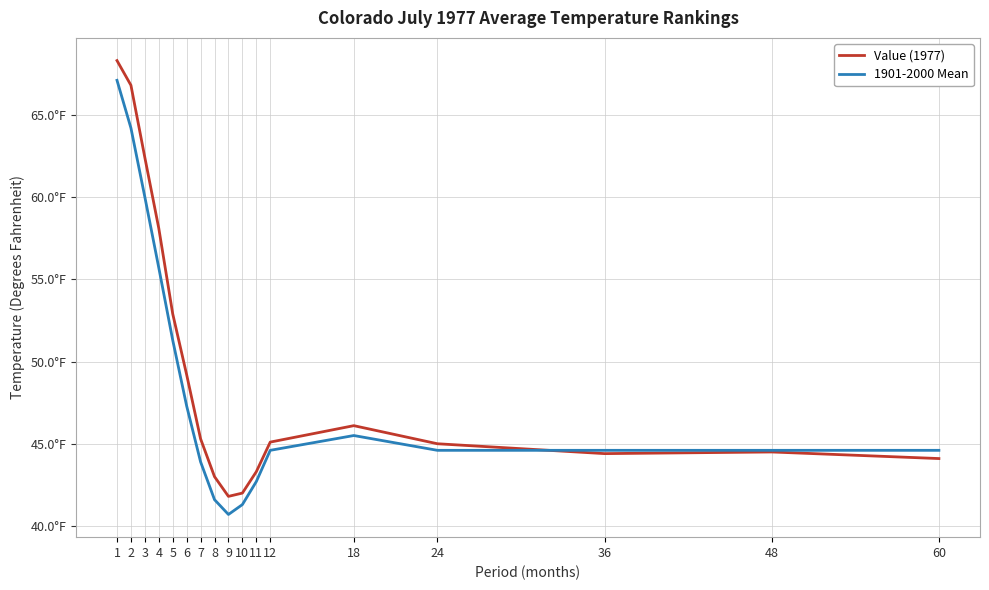

Where is the first local minimum for Value (1977)?

9